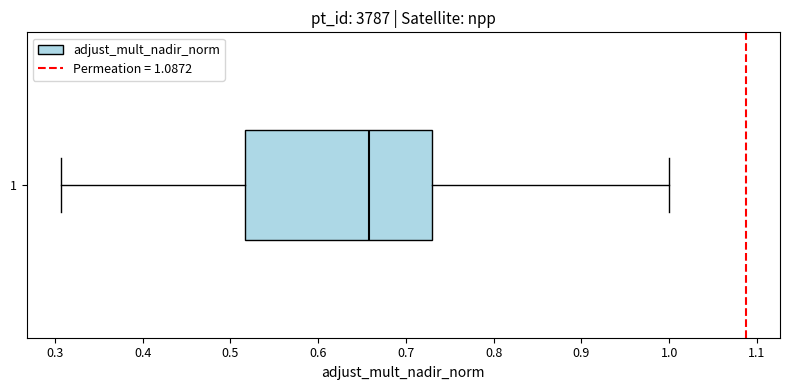

Transcribe this box plot: give where the median line is, the range the box spans, and where the two whiskers end, as read against the x-axis. The values are not printed on the chart, so give them approximately, as read against the axis.

median 0.66, box 0.52 to 0.73, whiskers 0.31 to 1.00